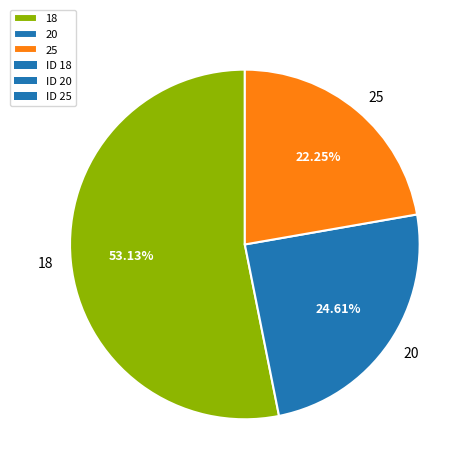

Which category has the smallest portion of the pie?

25